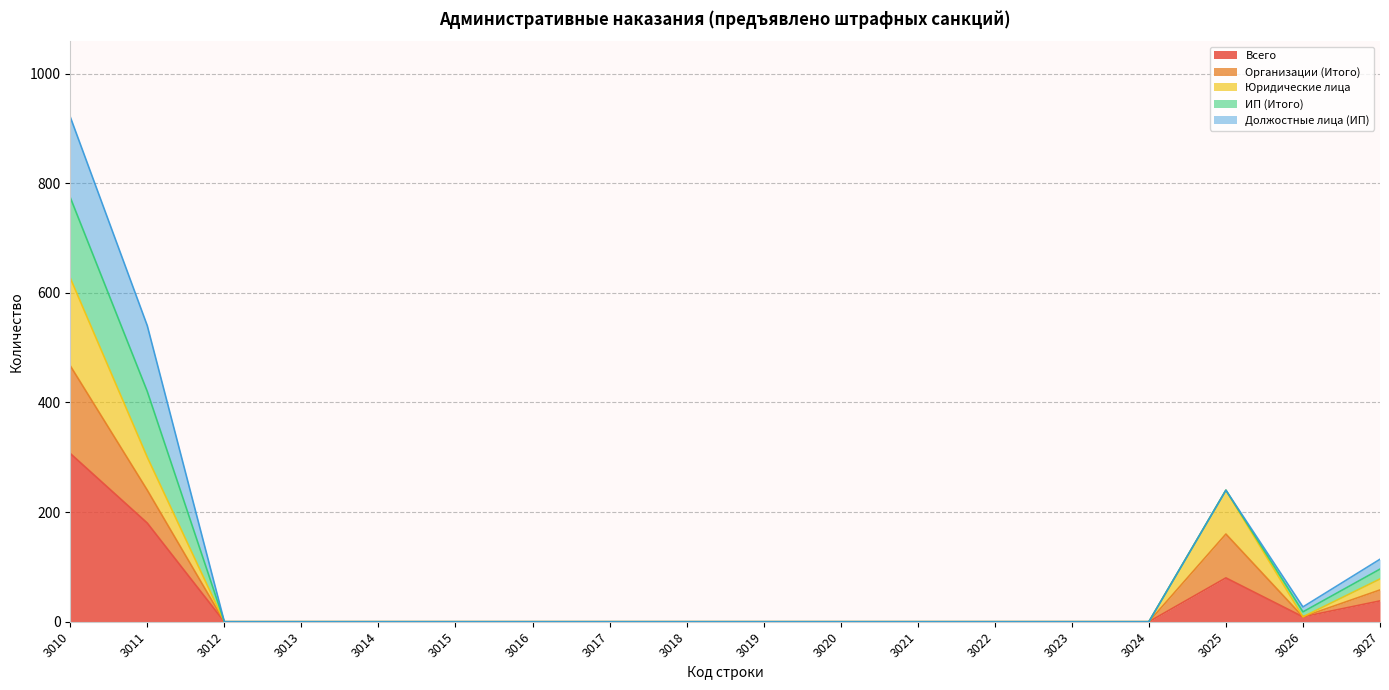

How many lines are shown in the chart?

5